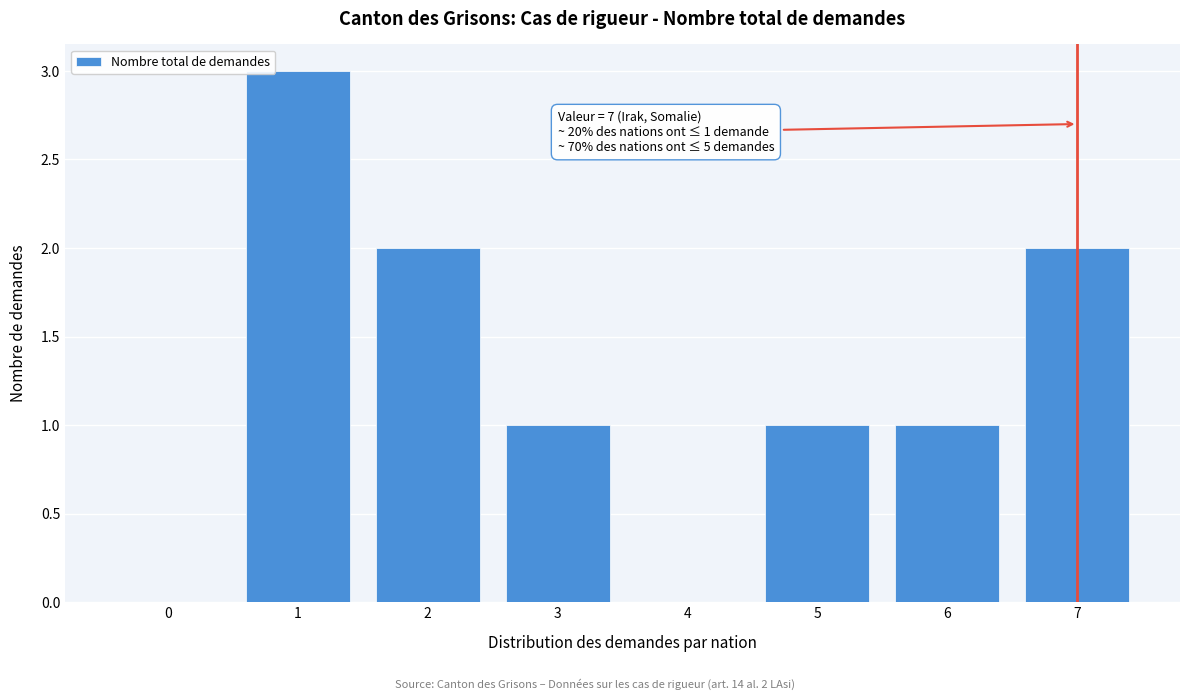

Reading left to right, extract all data points from this chart.

0=0	1=3	2=2	3=1	4=0	5=1	6=1	7=2